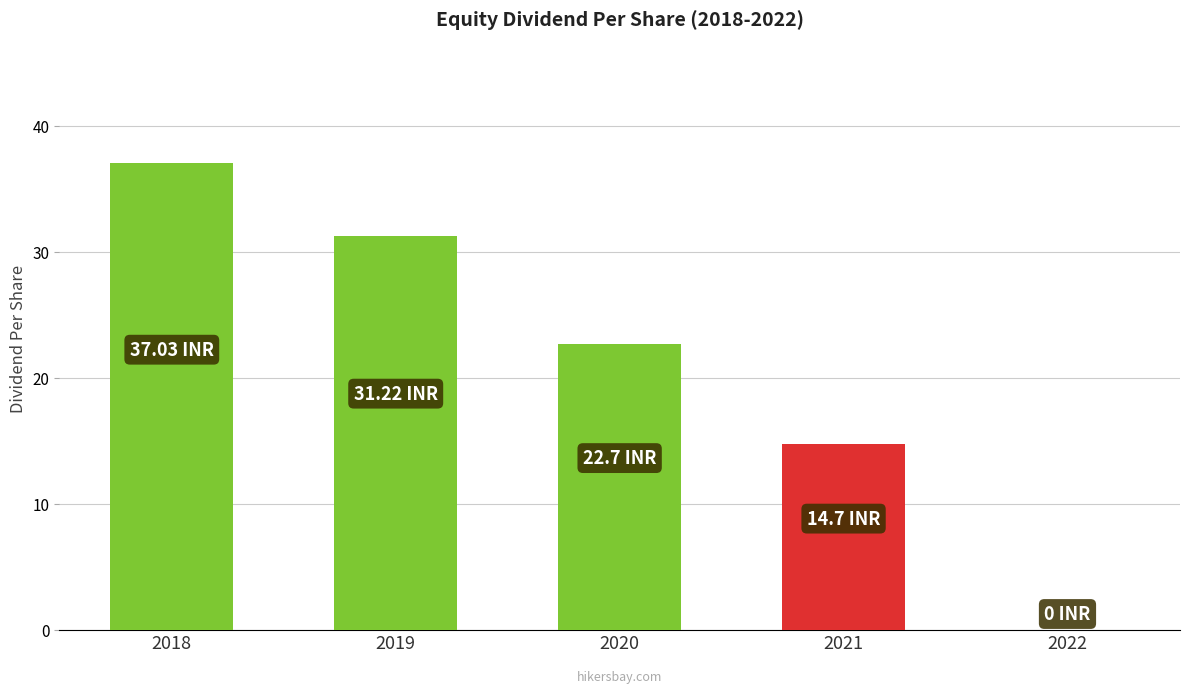

Rank the categories by value from highest to lowest.

2018, 2019, 2020, 2021, 2022